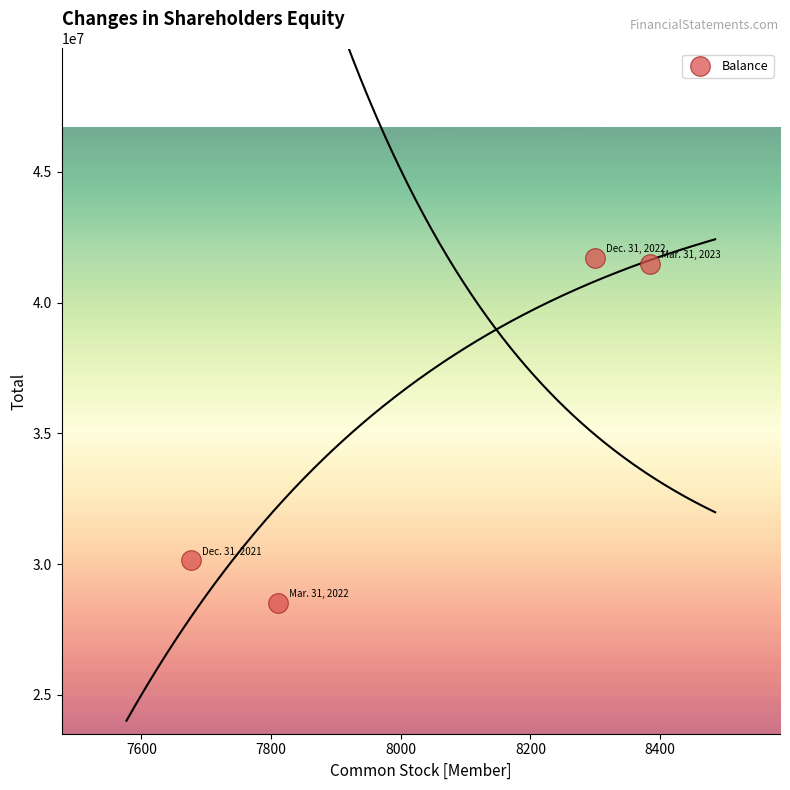

What is the range of X values (max minus min)?

708